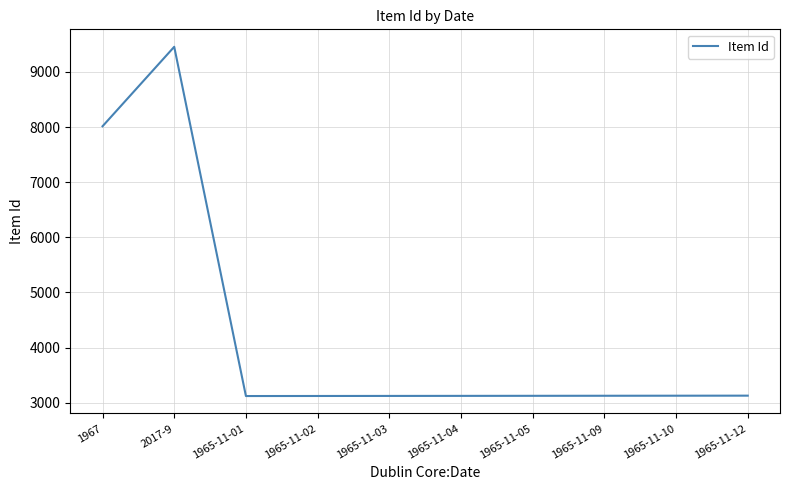

Where does the data first go above 3125?

1967